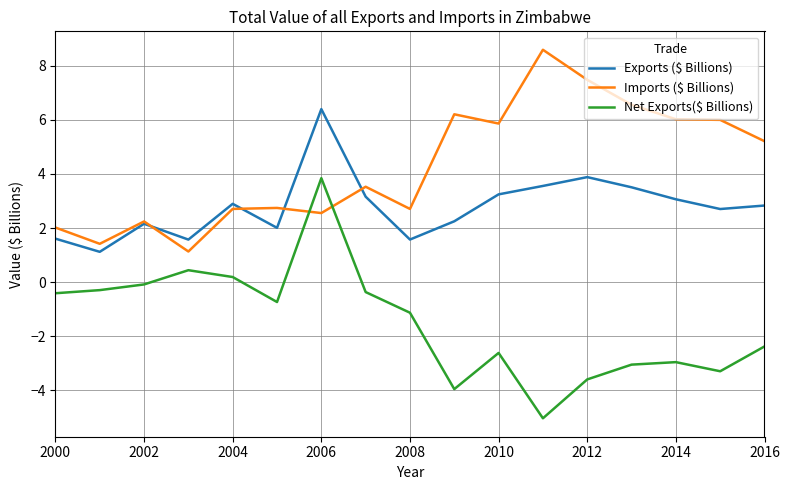

Which series has the largest total across all categories?

Imports ($ Billions)